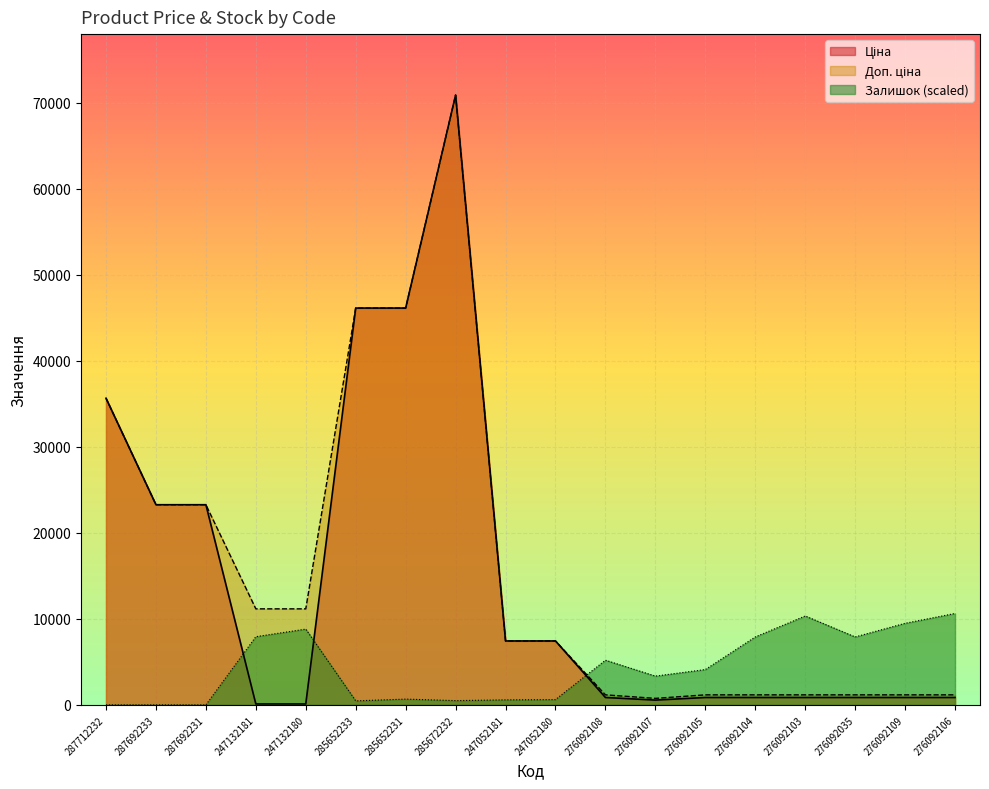

Reading right to left, extract all data points from this chart.

Ціна: 276092106=862.8	276092109=862.8	276092035=862.8	276092103=862.8	276092104=862.8	276092105=862.8	276092107=560.8	276092108=862.8	247052180=7436.2	247052181=7436.2	285672232=70906.0	285652231=46143.9	285652233=46143.9	247132180=111.7	247132181=111.7	287692231=23278.2	287692233=23278.2	287712232=35659.4
Доп. ціна: 276092106=1169.2	276092109=1169.2	276092035=1169.2	276092103=1169.2	276092104=1169.2	276092105=1169.2	276092107=760.0	276092108=1169.2	247052180=7436.2	247052181=7436.2	285672232=70906.0	285652231=46143.9	285652233=46143.9	247132180=11169.0	247132181=11169.0	287692231=23278.2	287692233=23278.2	287712232=35659.4
Залишок: 276092106=10635.9	276092109=9490.0	276092035=7903.5	276092103=10342.1	276092104=7903.5	276092105=4113.3	276092107=3349.4	276092108=5200.4	247052180=617.0	247052181=587.6	285672232=499.5	285652231=675.8	285652233=470.1	247132180=8814.3	247132181=7932.8	287692231=0.0	287692233=0.0	287712232=0.0